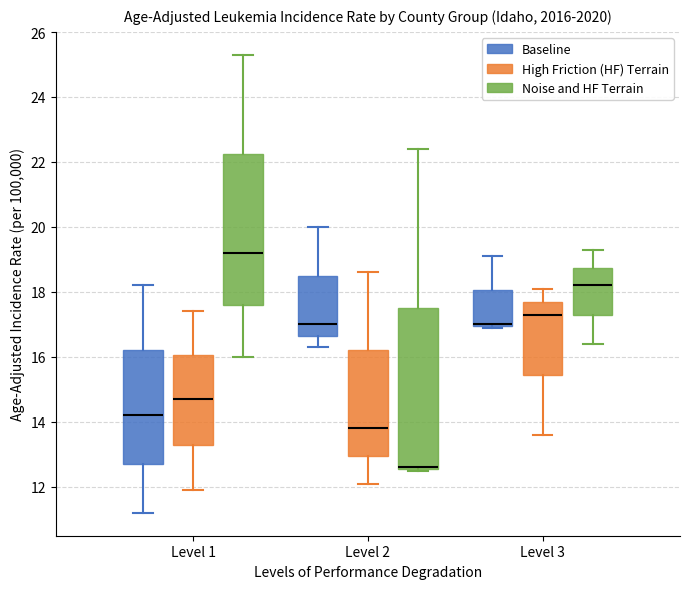

Comparing the boxes themselves (not the whiskers), which one is the tallest?

Level 2 (Noise and HF Terrain)